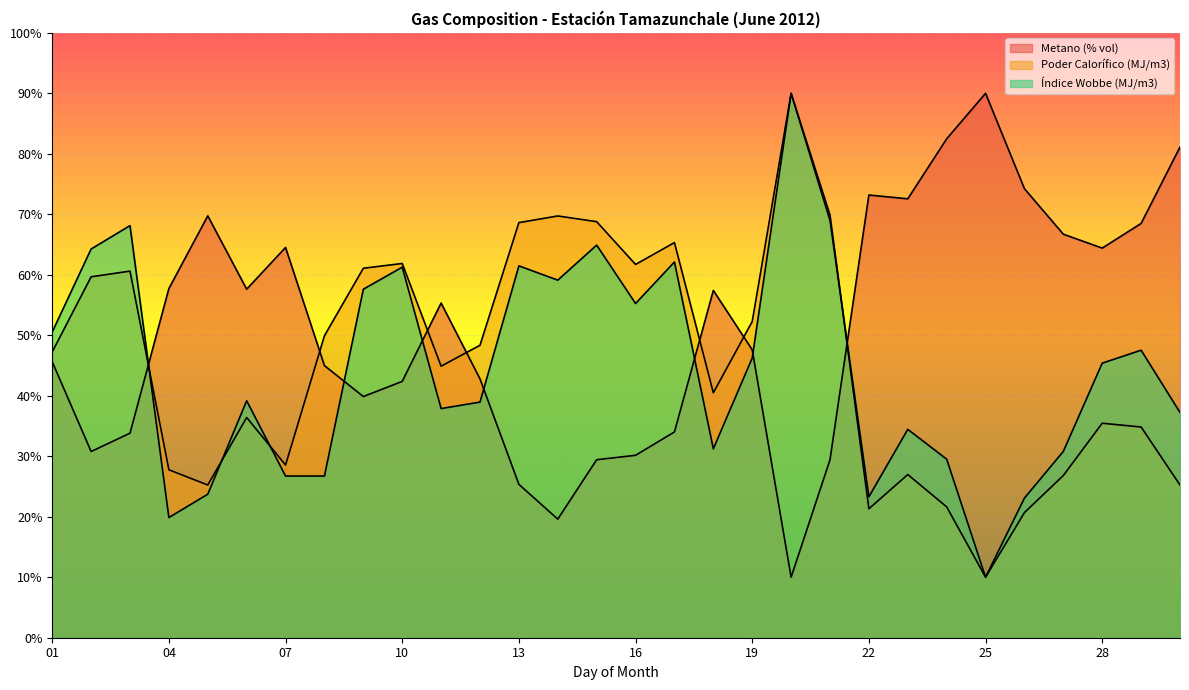

Count the number of categories in the chart.

30